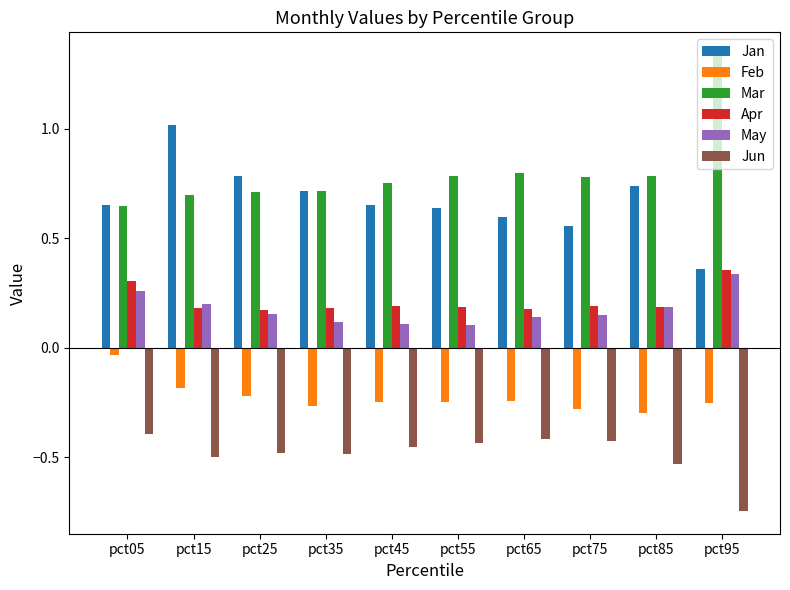

How many series are shown in this chart?

6